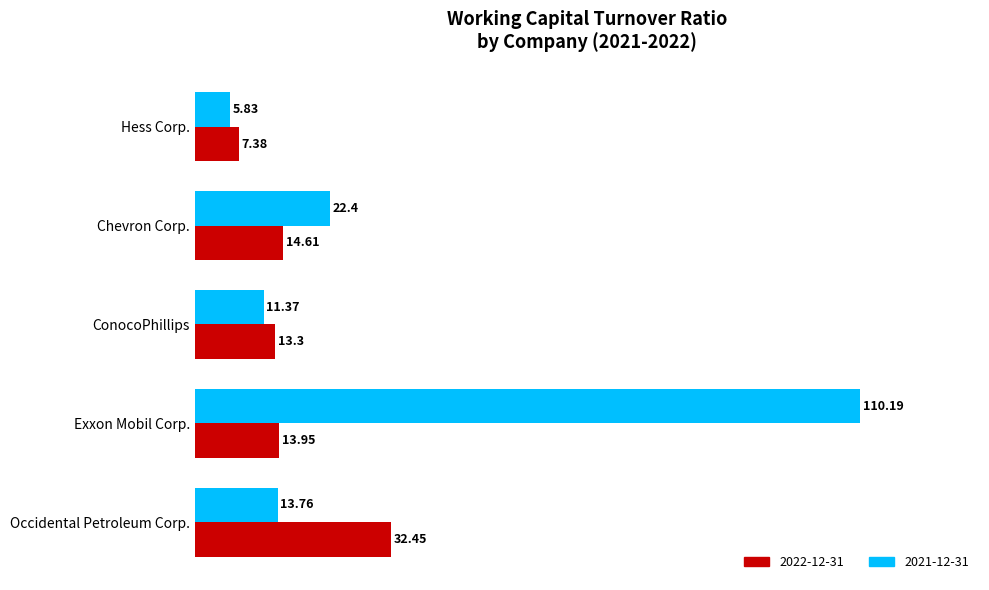

How many data points in 2022-12-31 are above 13?

4